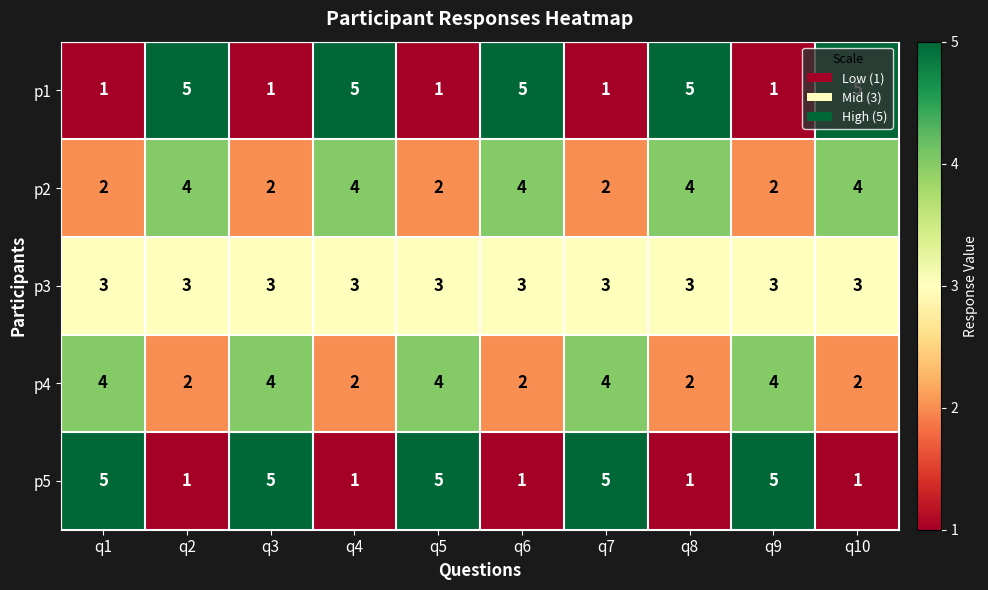

At how many categories does at least one series exceed 3?

10